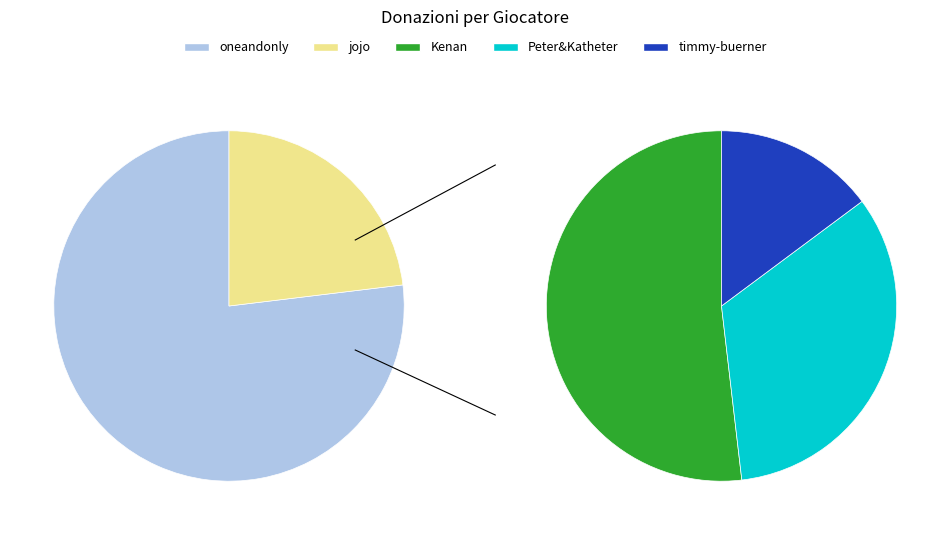

What percentage is NOT represented by Kenan?

88.0%